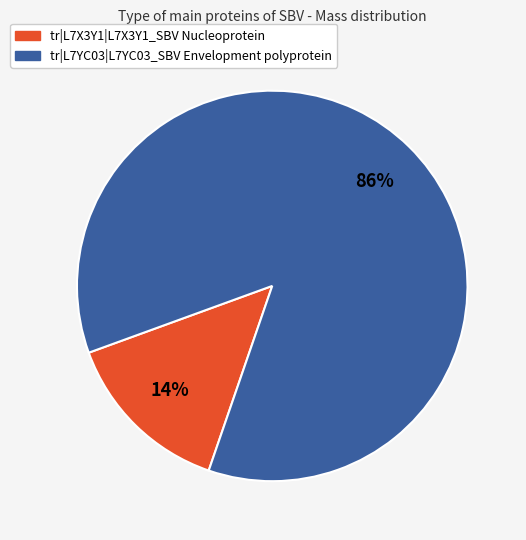

Does tr|L7YC03|L7YC03_SBV Envelopment polyprotein account for over 50% of the chart?

Yes